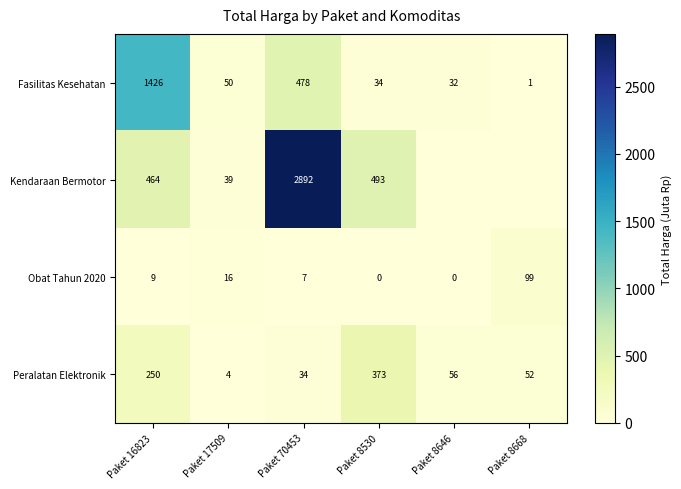

At how many categories does at least one series exceed 2197?

1